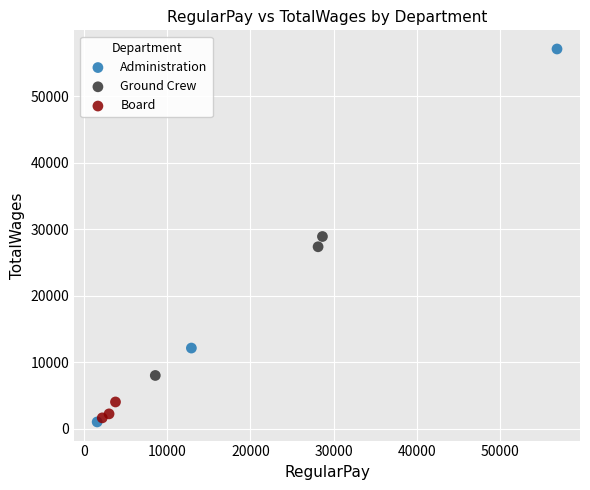

Which series reaches the minimum Y coordinate?

Administration